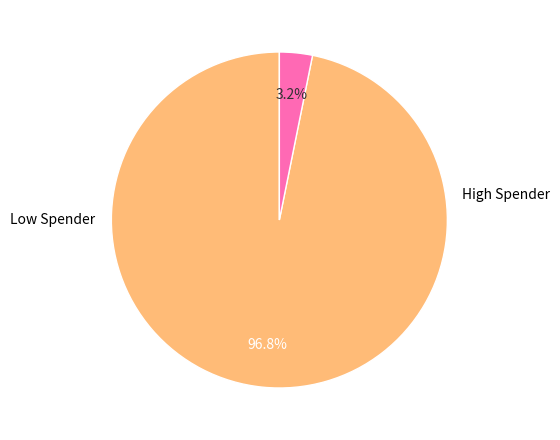

Does any single category account for the majority?

Yes